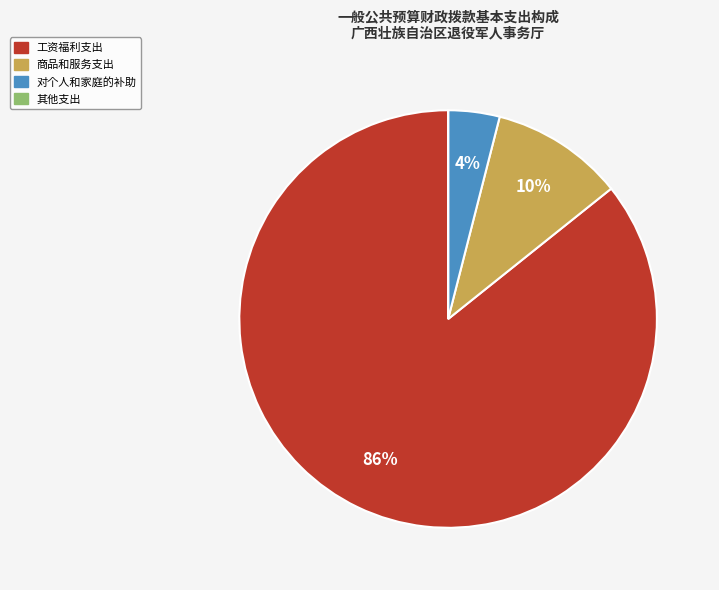

To the nearest percent, what is the difference between the largest and smallest slice percentages?

86%